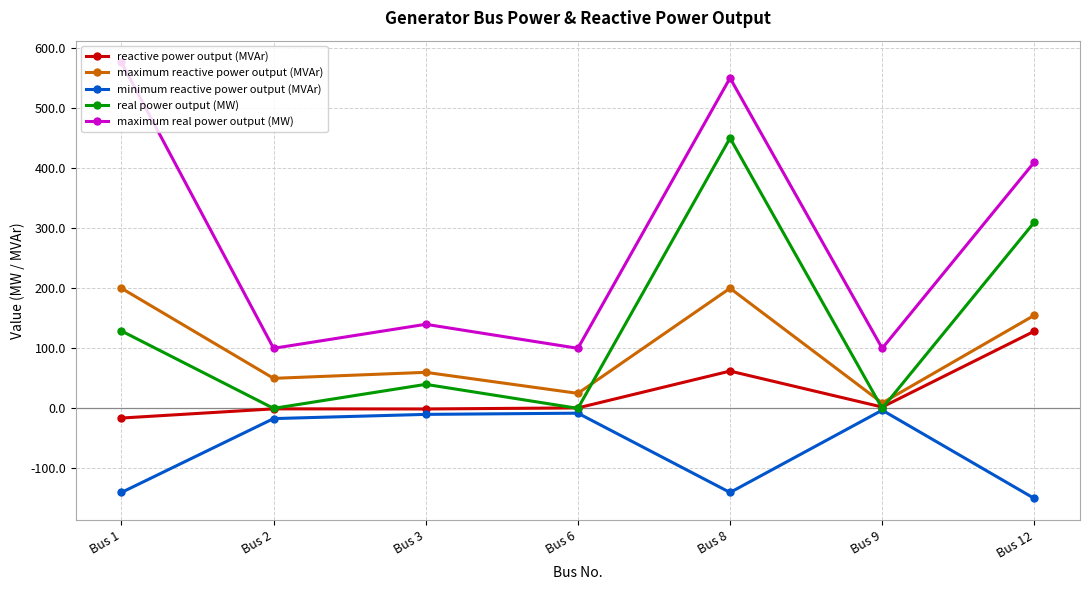

Rank the series at Bus 1 from lowest to highest value.

minimum reactive power output (MVAr), reactive power output (MVAr), real power output (MW), maximum reactive power output (MVAr), maximum real power output (MW)